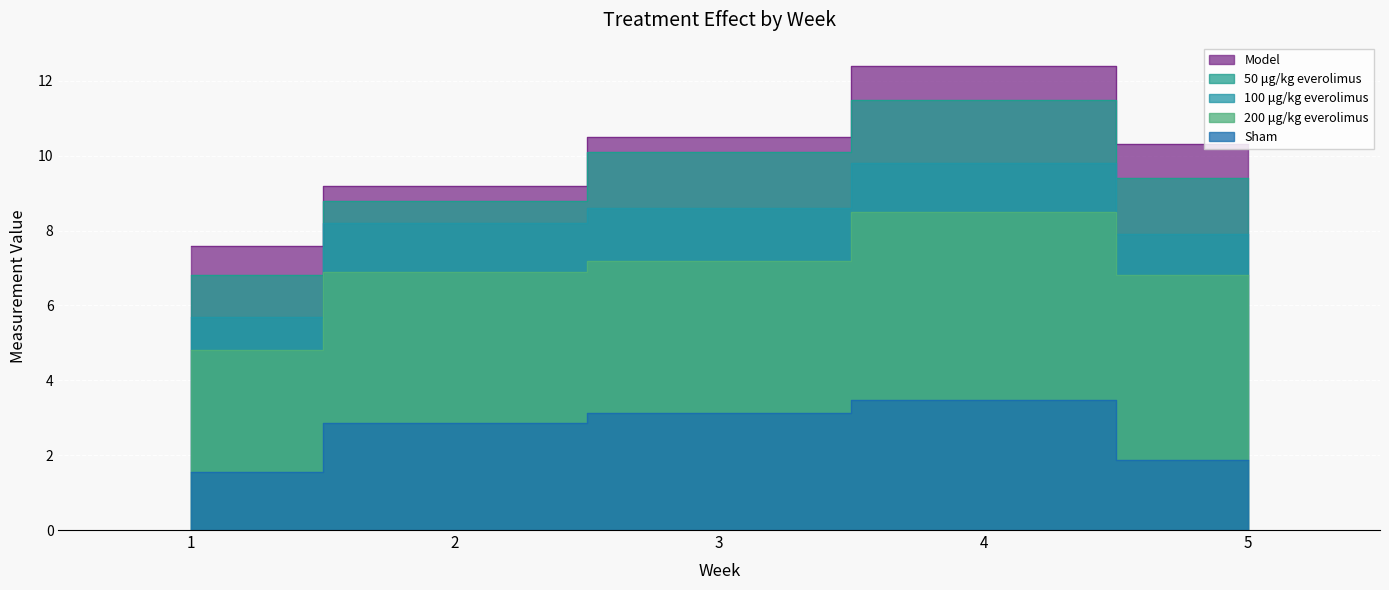

At 2, list the series in order from largest to smallest.

Model, 50 μg/kg everolimus, 100 μg/kg everolimus, 200 μg/kg everolimus, Sham